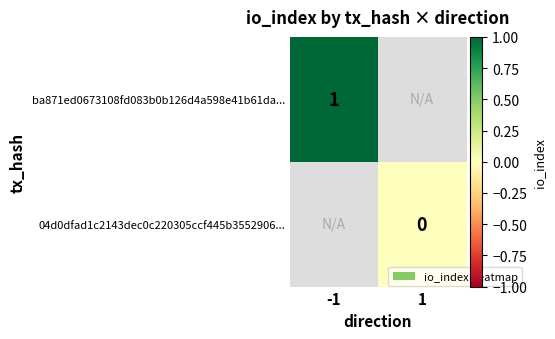

True or false: ba871ed0673108fd083b0b126d4a598e41b61da... has a value of 0 at -1.

False